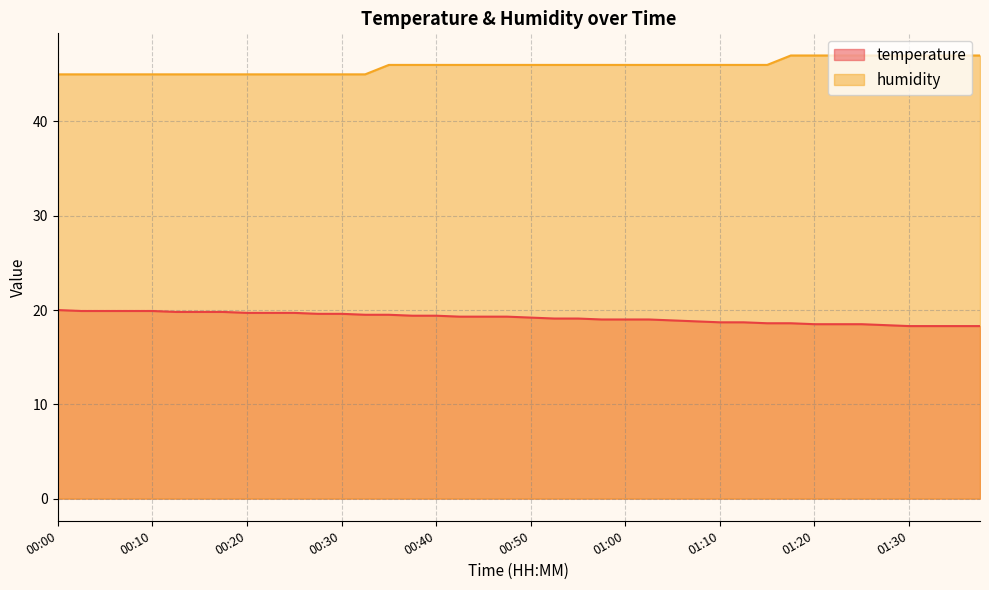

At which label does humidity reach its minimum?

00:00